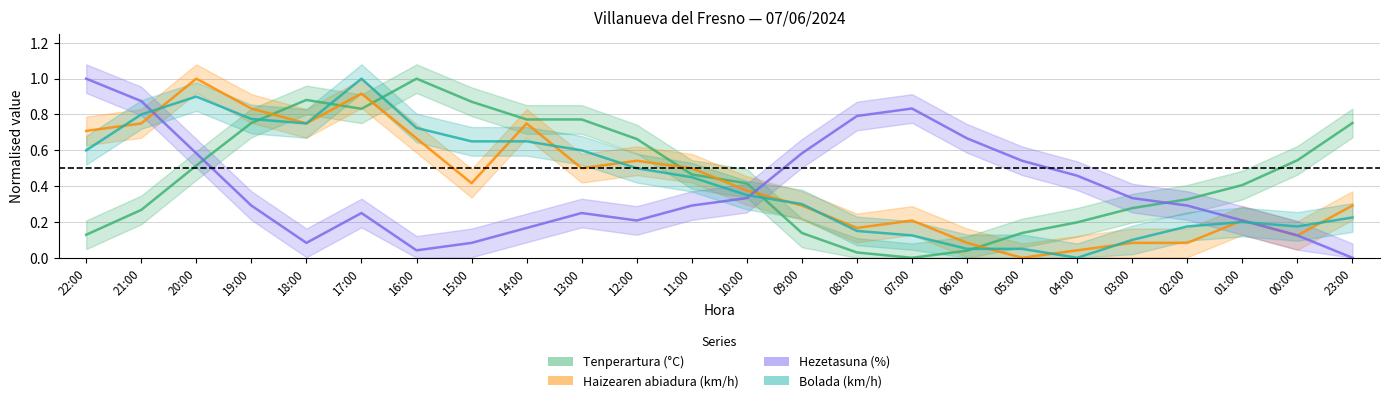

What are all the series names shown in the legend?

Tenperartura (°C), Haizearen abiadura (km/h), Hezetasuna (%), Bolada (km/h)